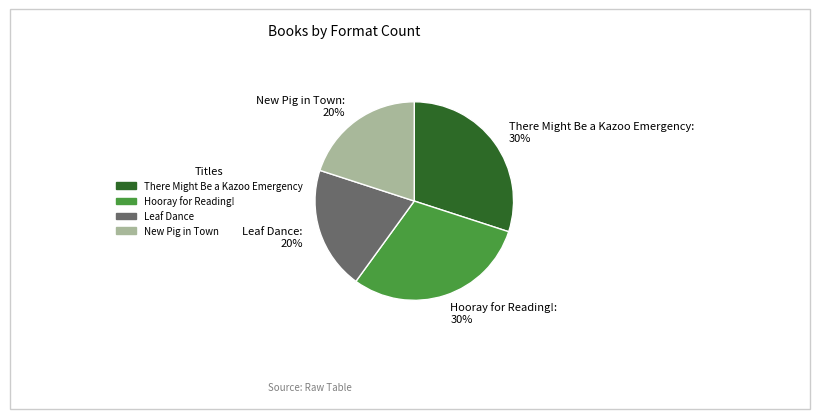

True or false: There Might Be a Kazoo Emergency accounts for 30% of the total.

True